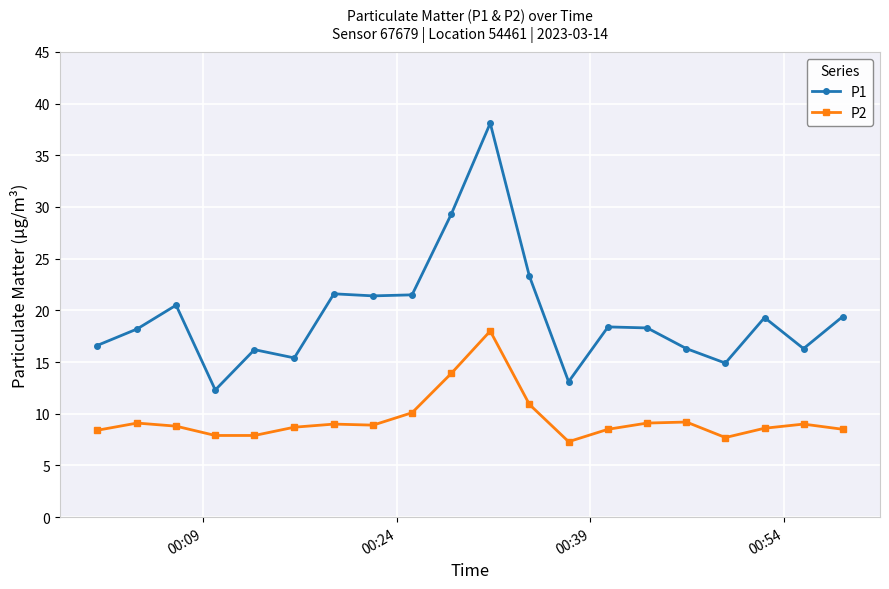

True or false: P2 and P1 intersect in this chart.

False